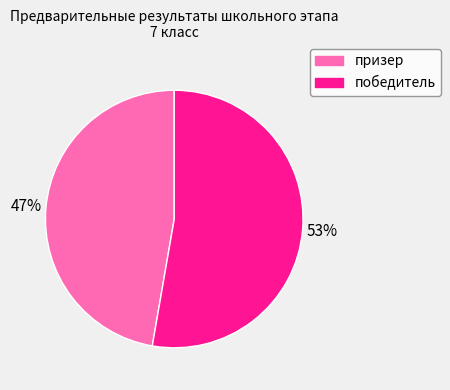

To the nearest percent, what percentage of the pie is призер?

47%